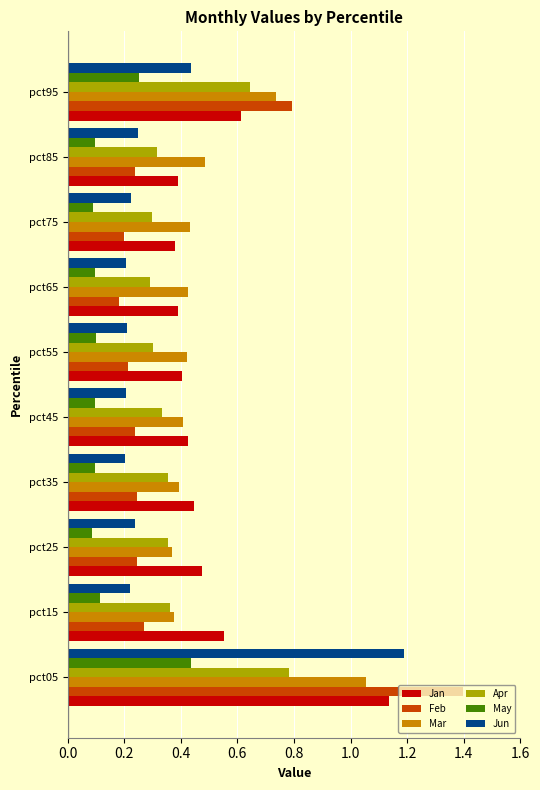

What is the maximum value shown in the chart?

1.4